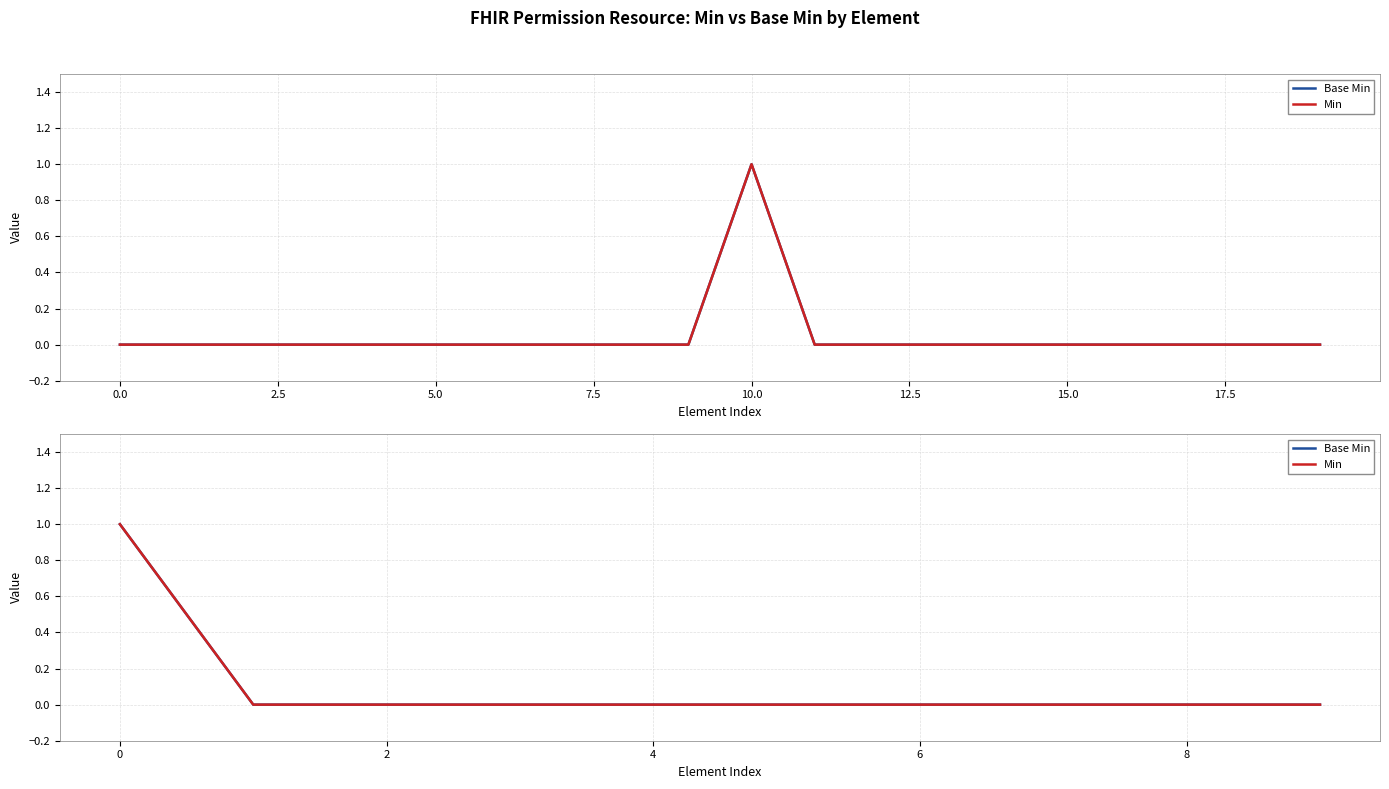

The Base Min series shows 0 at 8. True or false?

True